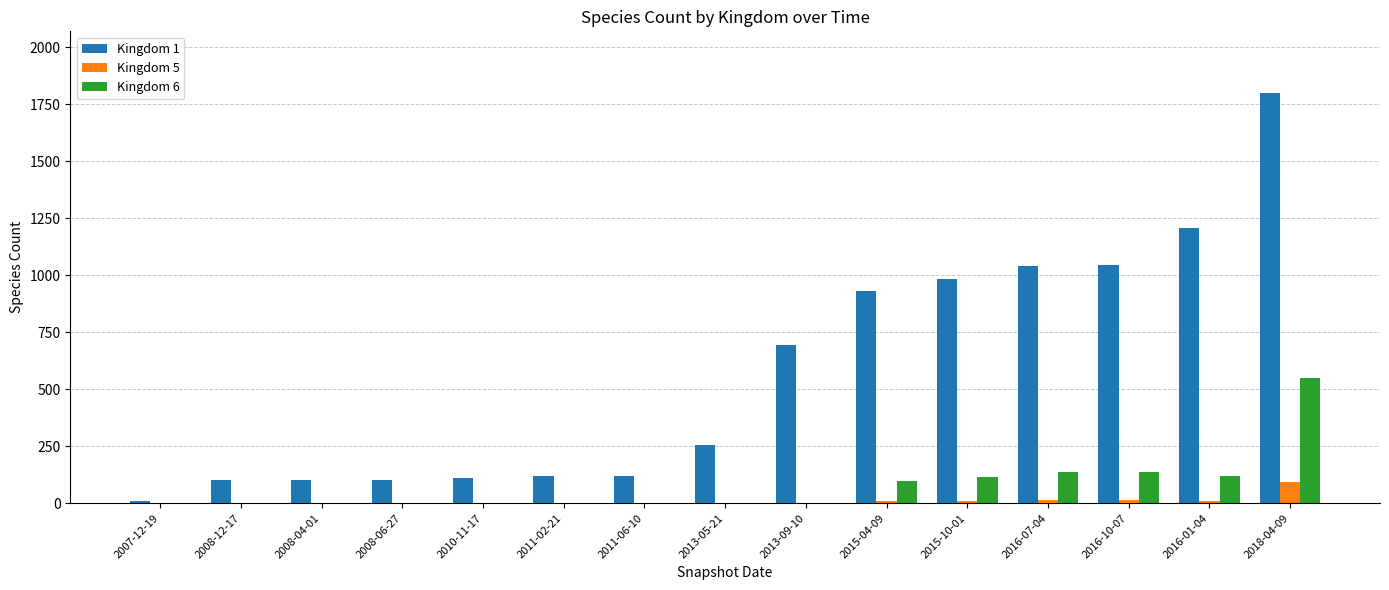

What is the approximate value of Kingdom 5 at 2016-01-04, to the nearest 10?

10